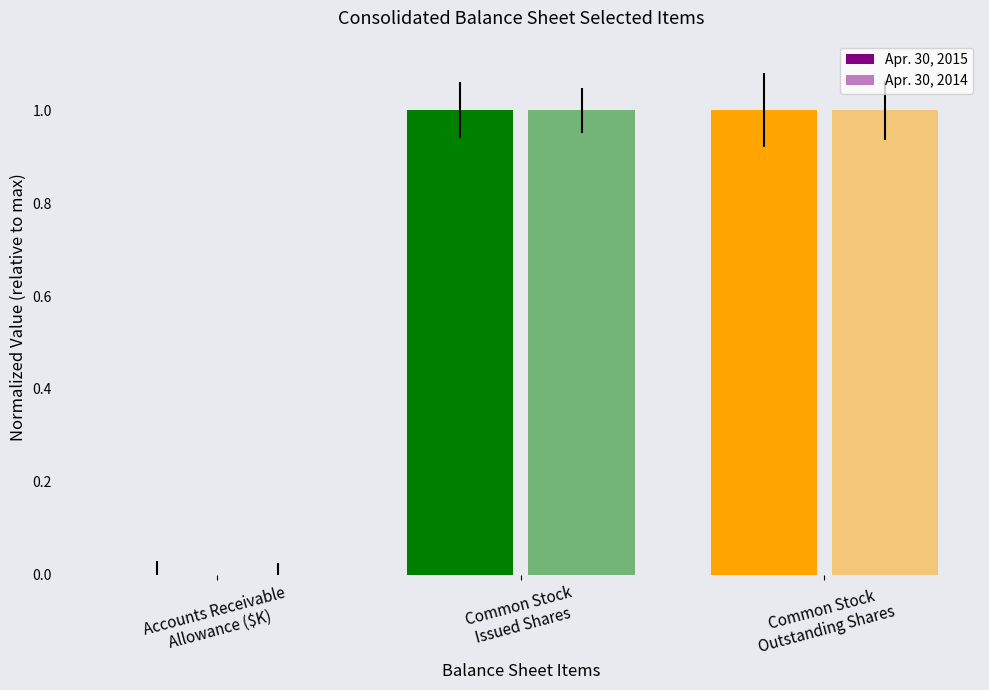

How many groups of bars are there?

3